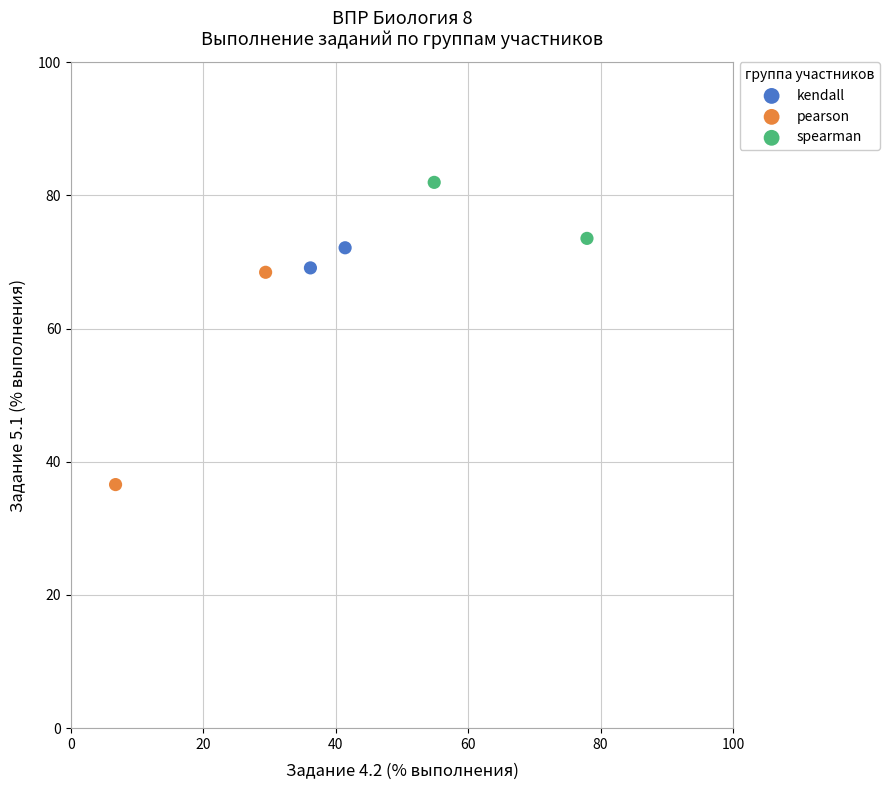

Which series contains the lowest Y value?

pearson